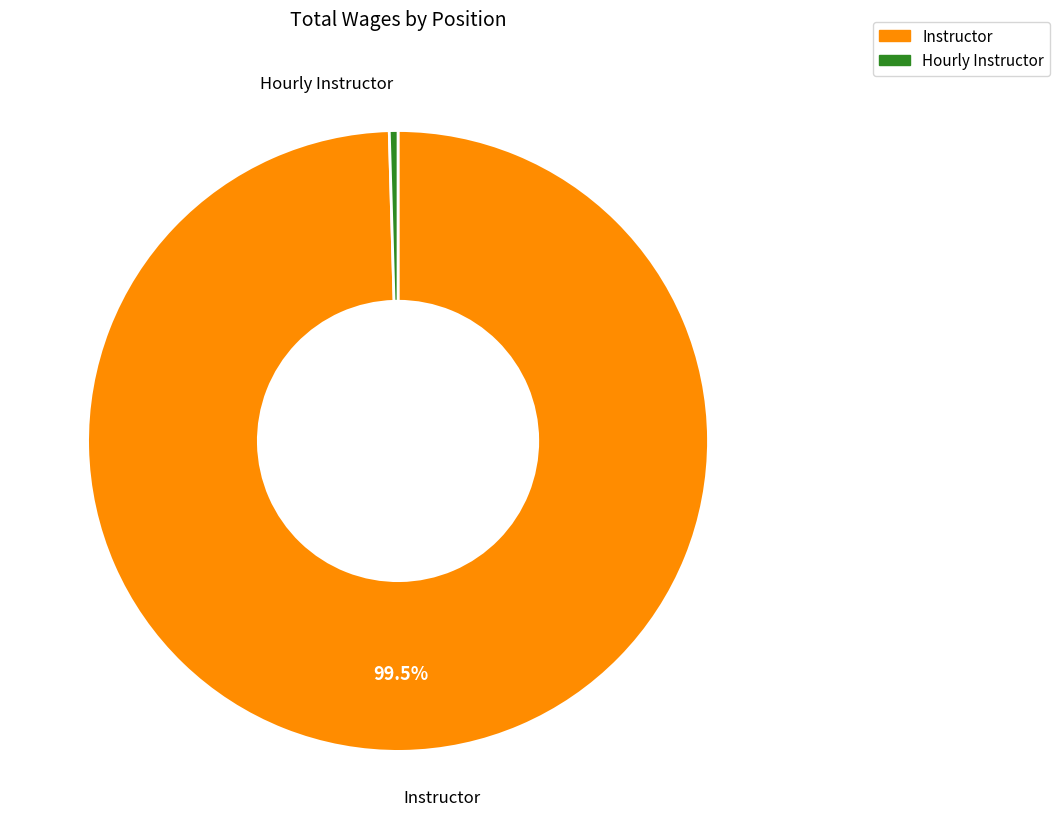

The Hourly Instructor slice represents 0% of the pie. True or false?

True